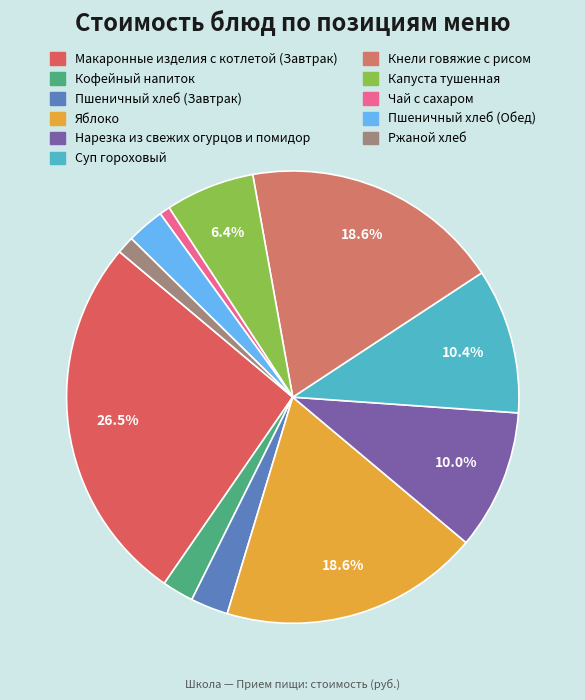

Is there any slice that represents more than half of the pie?

No